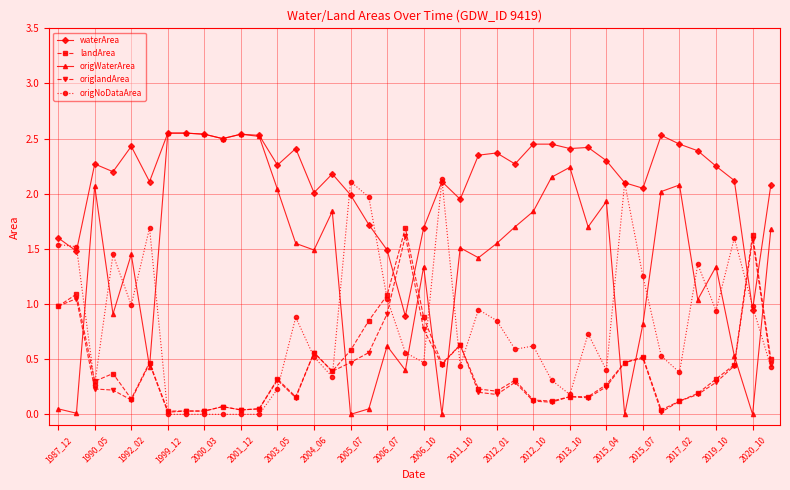

What are all the series names shown in the legend?

waterArea, landArea, origWaterArea, origlandArea, origNoDataArea